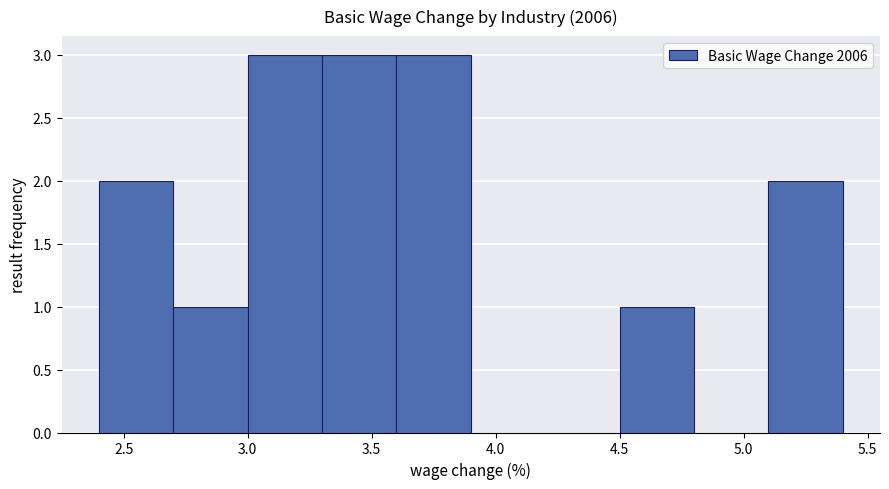

Reading left to right, transcribe this chart: for each bar, give the range it covers on the x-axis and its height. The values are not printed on the chart, so give them approximately, as read against the axis.

2.4 to 2.7: 2
2.7 to 3.0: 1
3.0 to 3.3: 3
3.3 to 3.6: 3
3.6 to 3.9: 3
3.9 to 4.2: 0
4.2 to 4.5: 0
4.5 to 4.8: 1
4.8 to 5.1: 0
5.1 to 5.4: 2